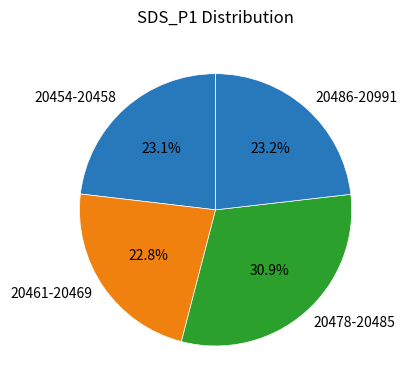

Does any single category account for the majority?

No